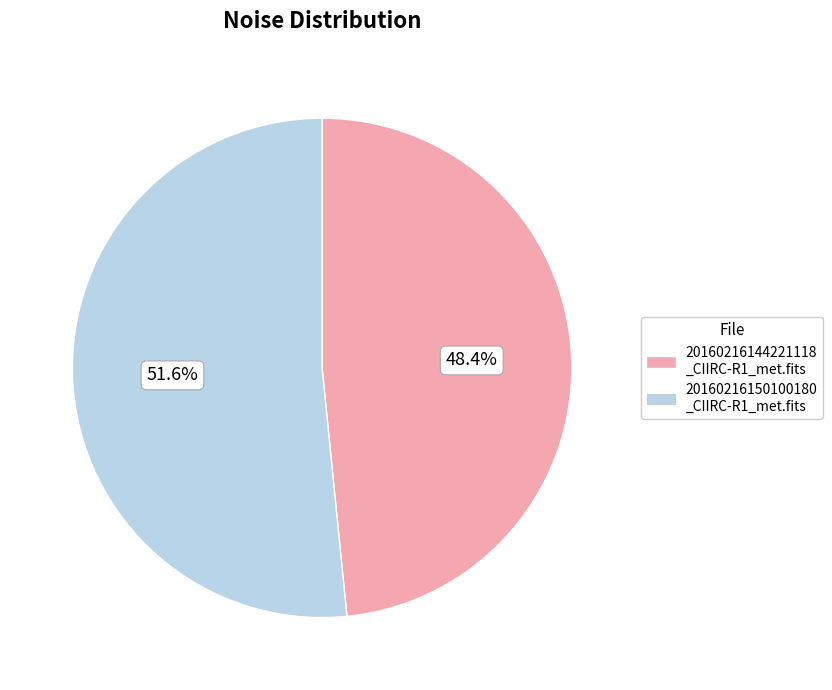

How many segments does this pie chart have?

2